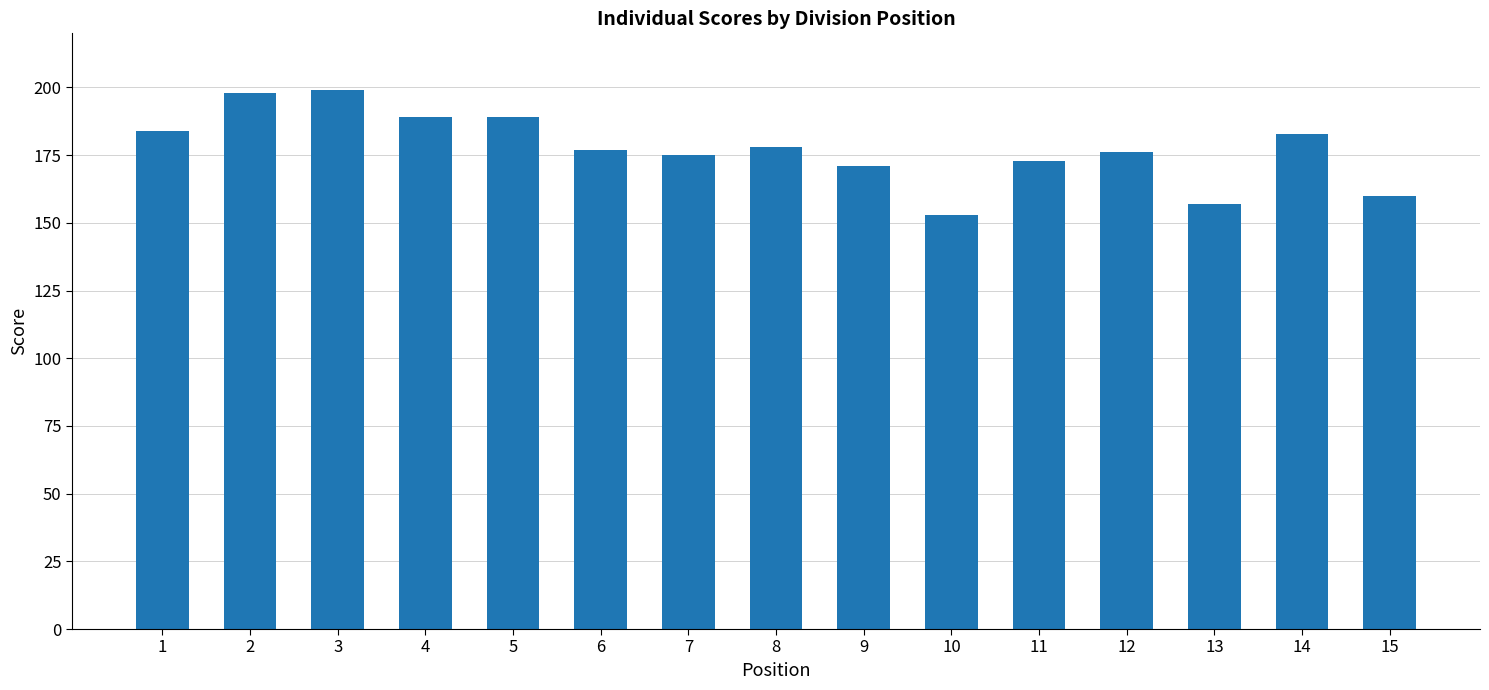

What is the sum of all values?

2662